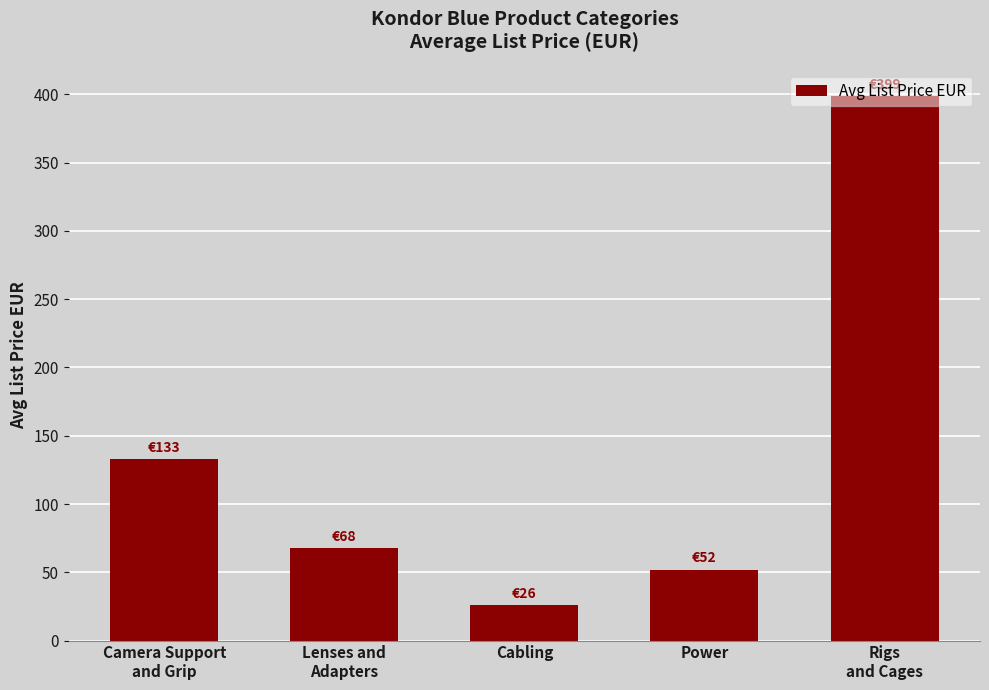

What is the sum of all values?

677.3